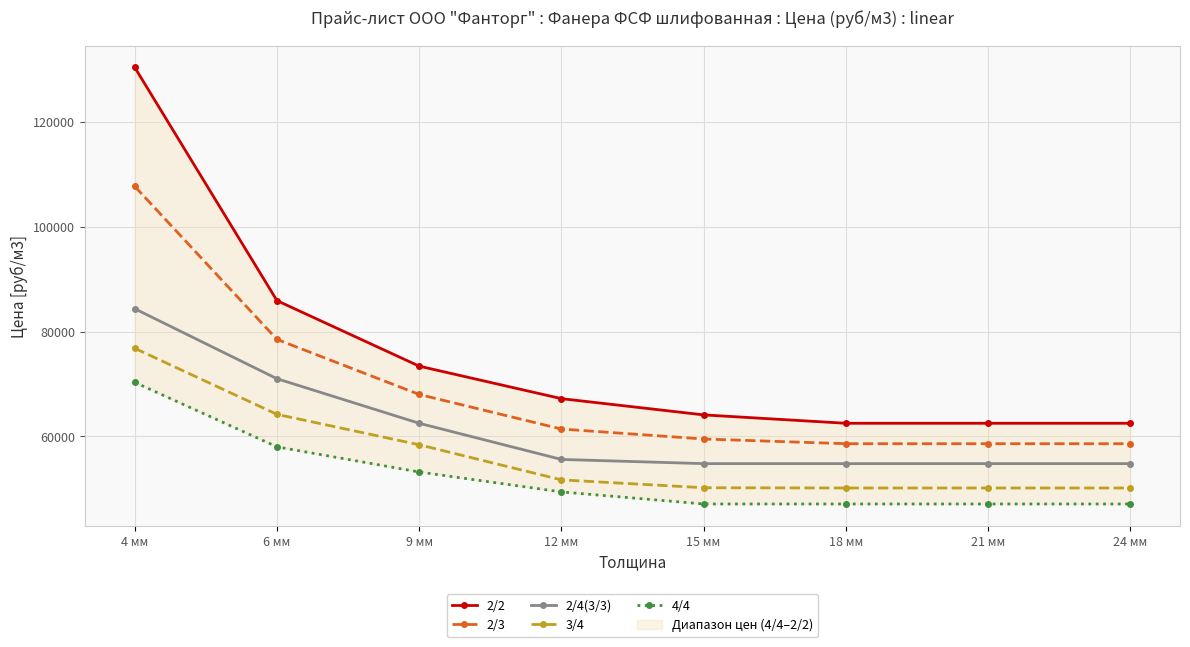

How many data points in 2/4(3/3) are above 55600?

3